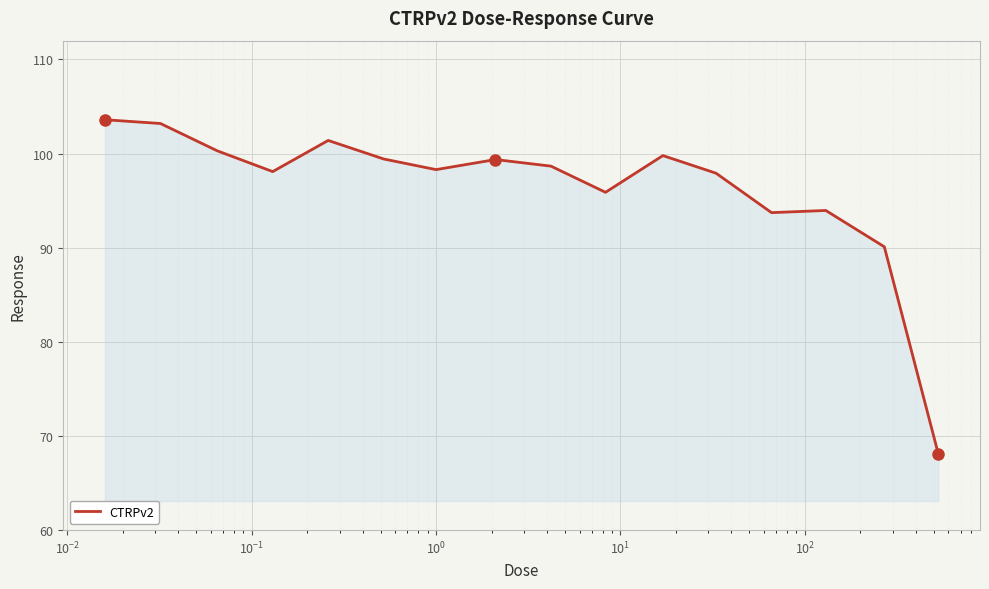

Does the chart display data point markers on the line(s)?

No